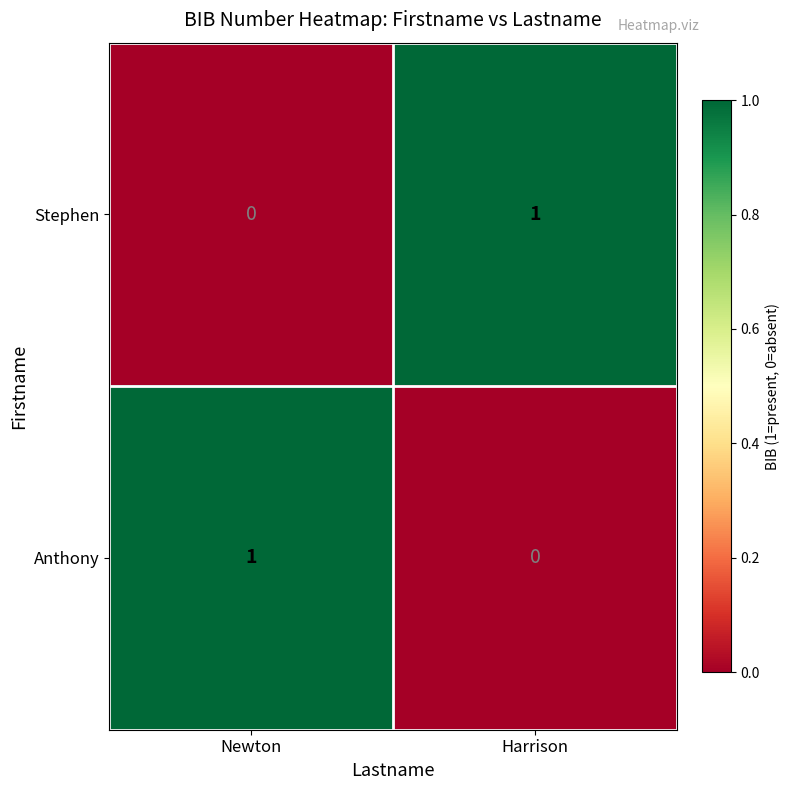

The value of Stephen at Newton is 0. True or false?

True